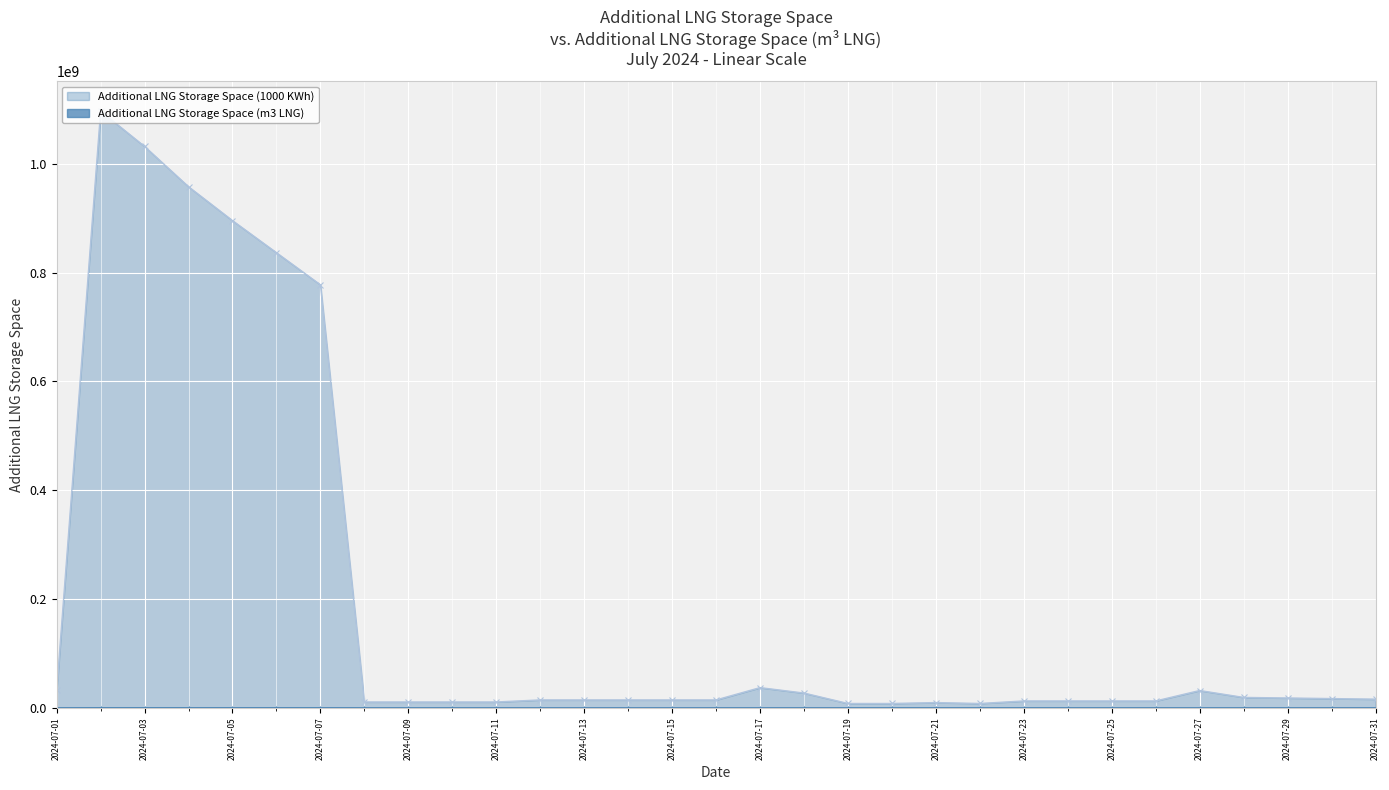

At which category is the sum across all series the highest?

2024-07-02